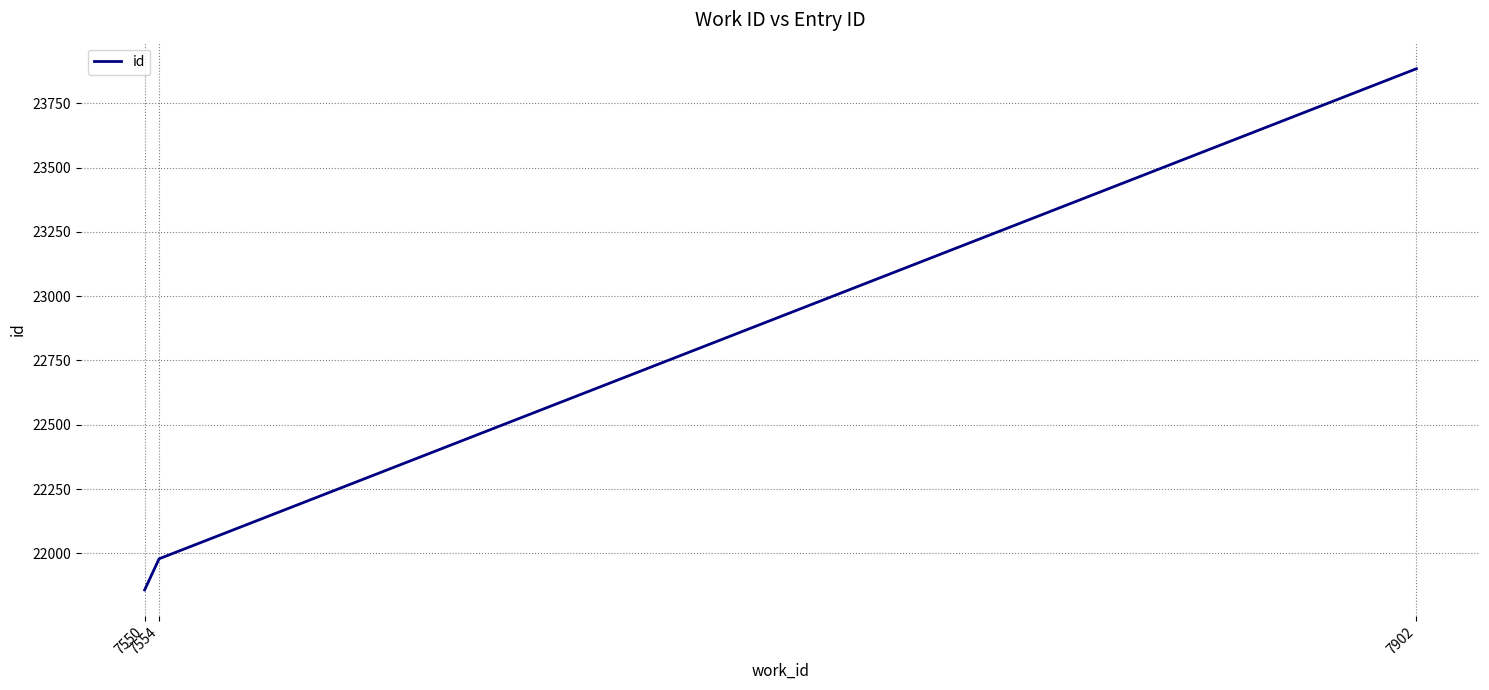

Which category has the highest value across all series?

7902